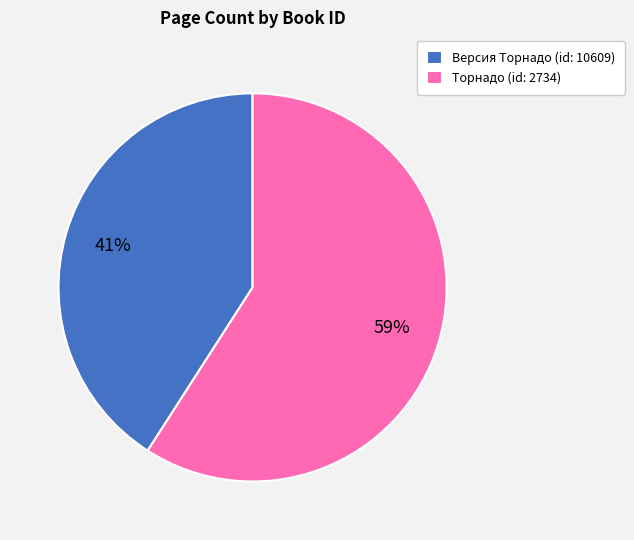

Do Версия Торнадо (id: 10609) and Торнадо (id: 2734) together represent more than half of the pie?

Yes